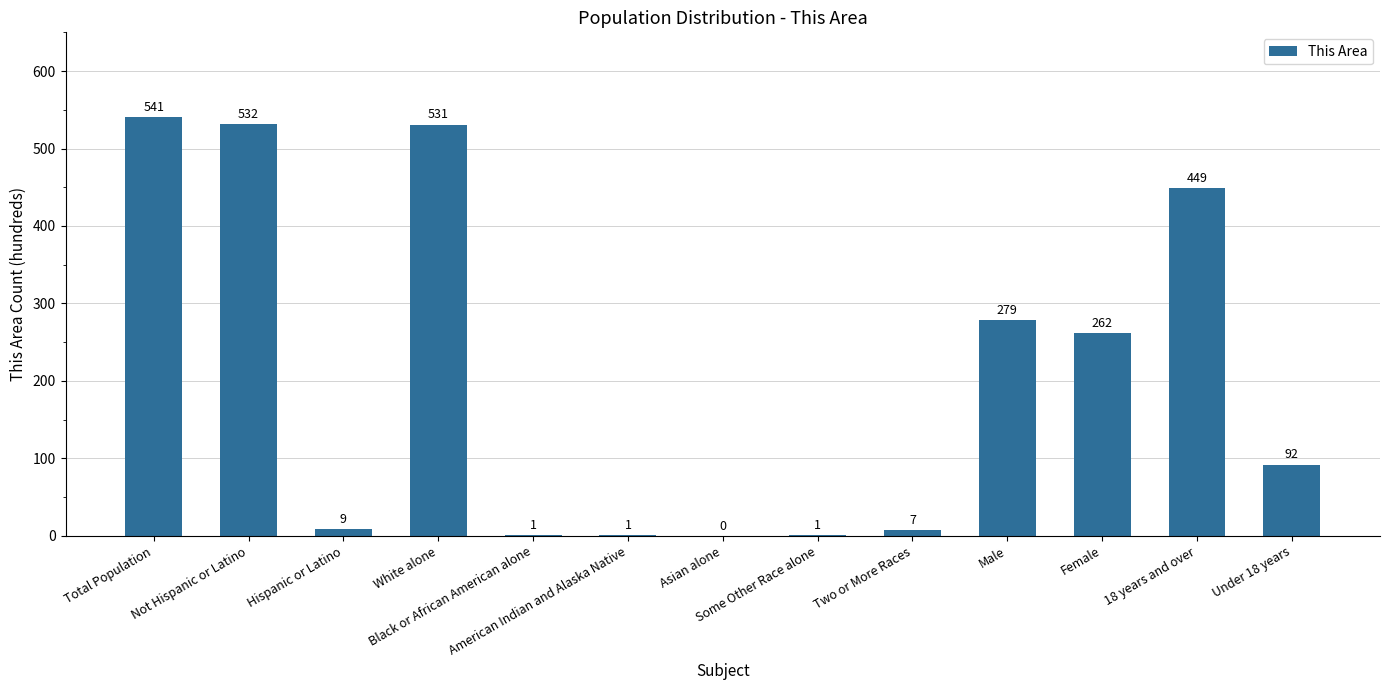

What is the greatest value displayed?

541